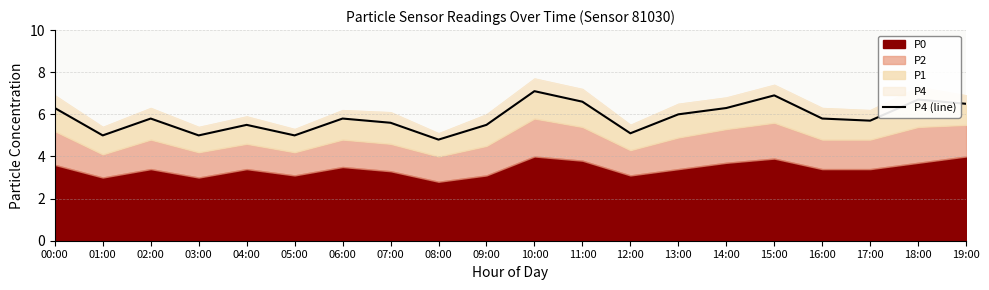

What is the approximate value at 05:00?

5.0